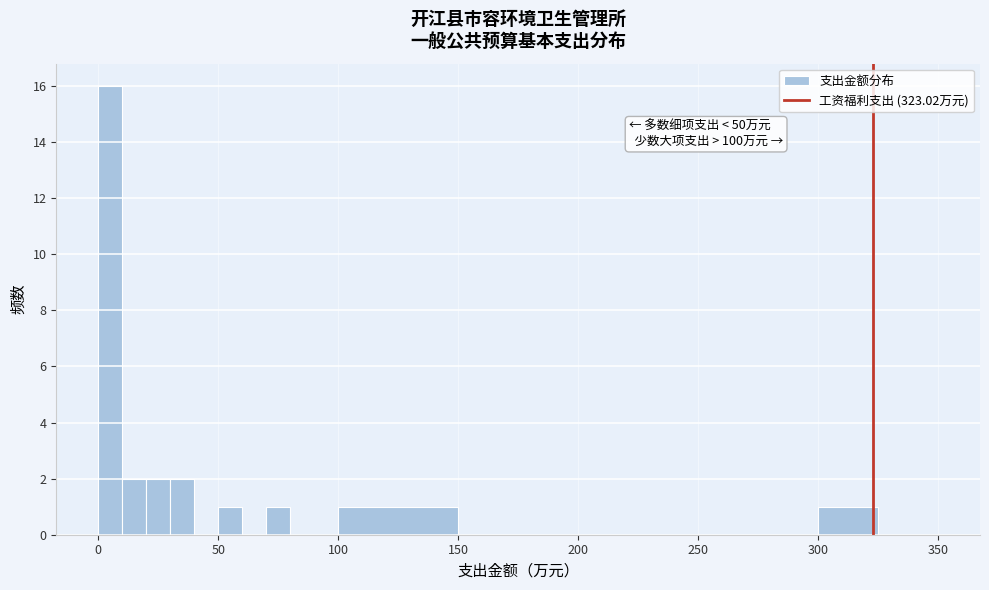

Read against the x-axis, roughly where is the centre of the tallest bar?

5